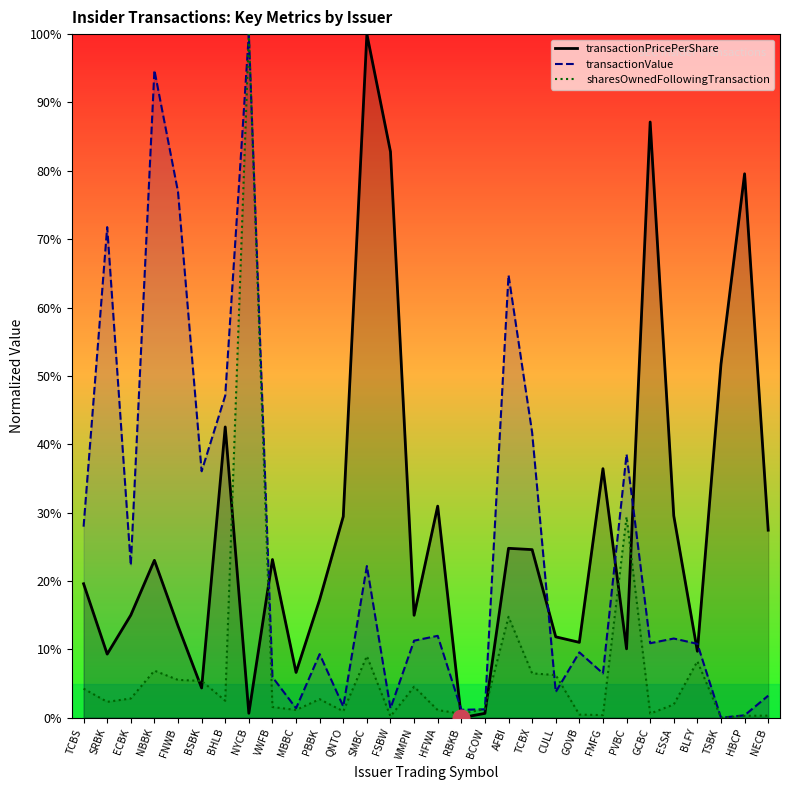

Is the value of transactionPricePerShare at GOVB greater than the value of transactionValue at GOVB?

Yes